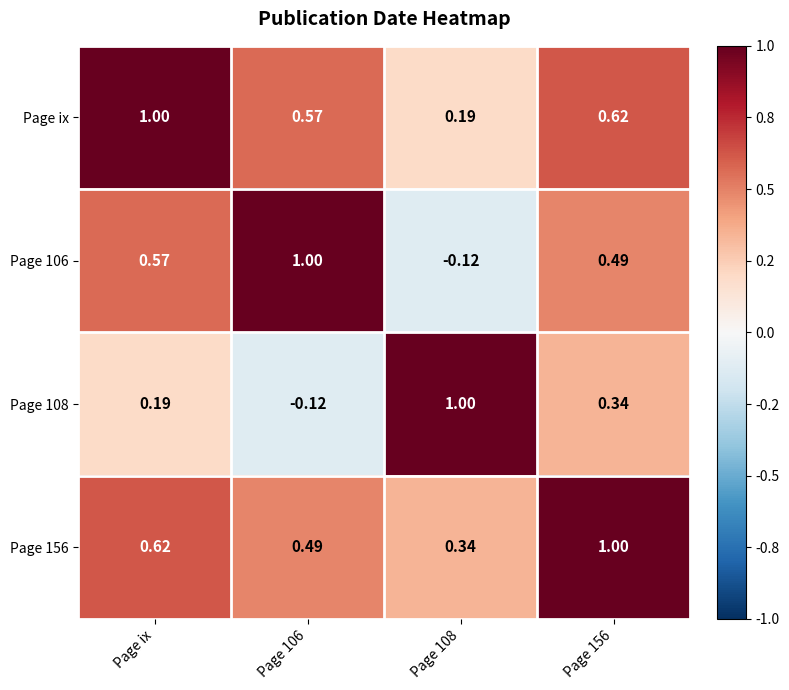

What is the difference between the highest and lowest values at Page 156?

0.7